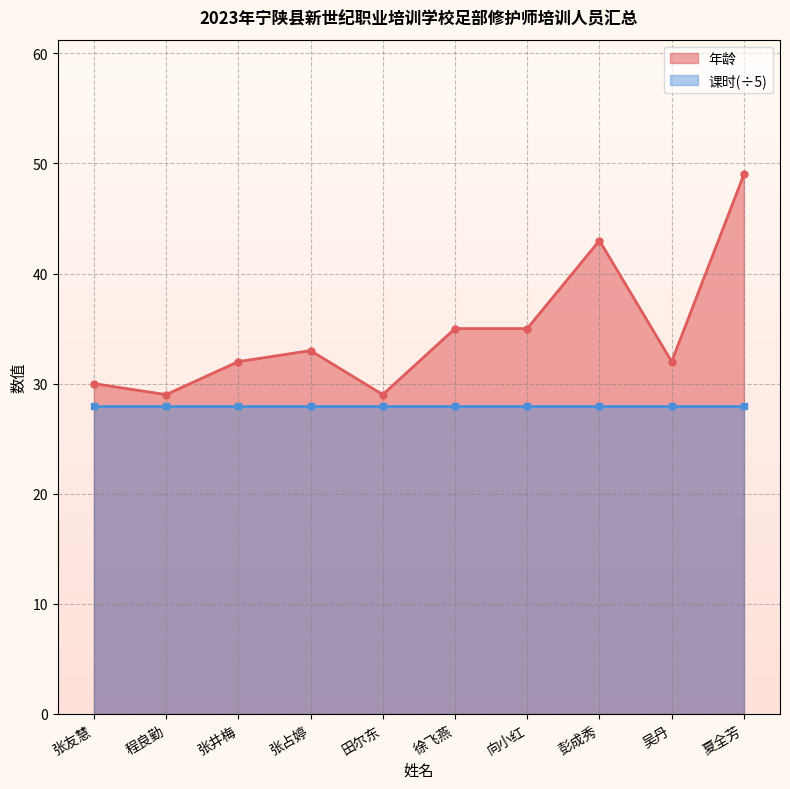

What is the label of the 3rd point from the left?

张井梅